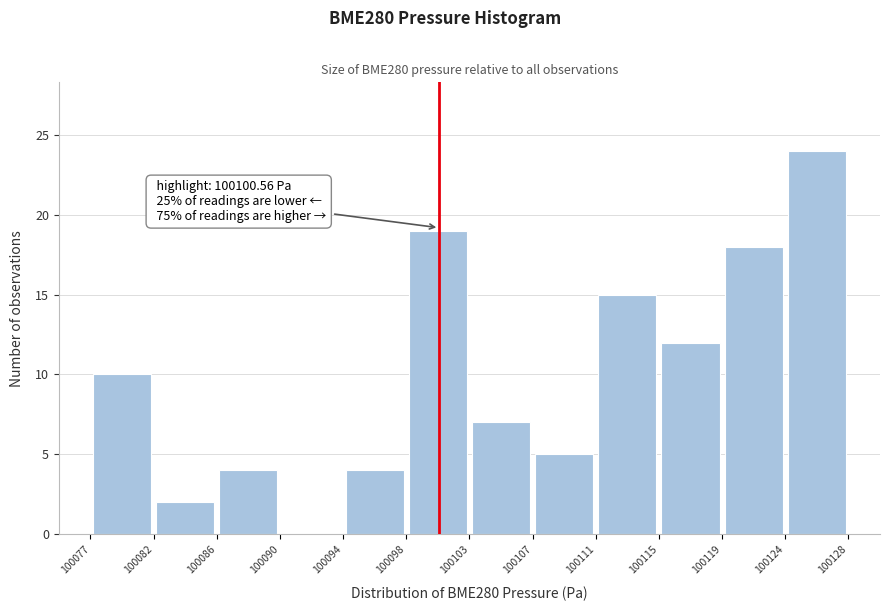

Which range on the x-axis has the tallest bar?

100124 to 100128